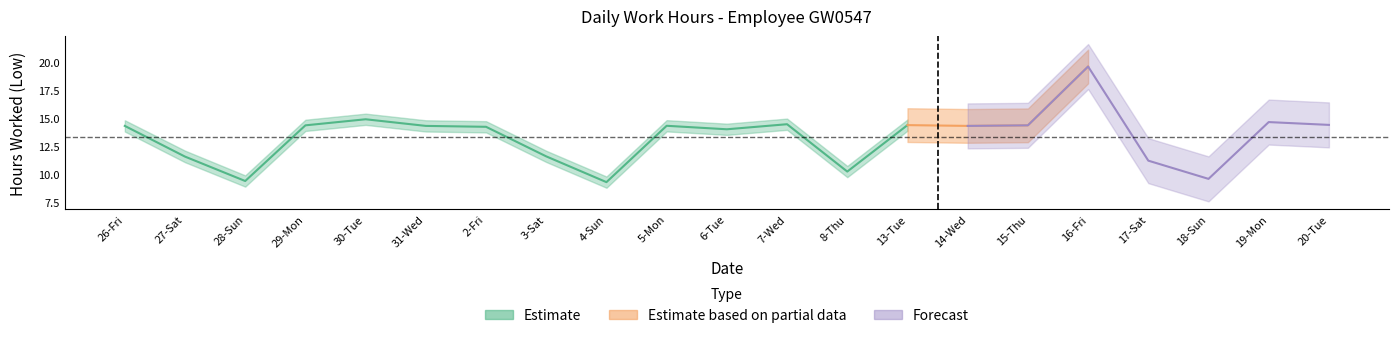

The value of Low_upper at 13-Tue is 14.9. True or false?

True